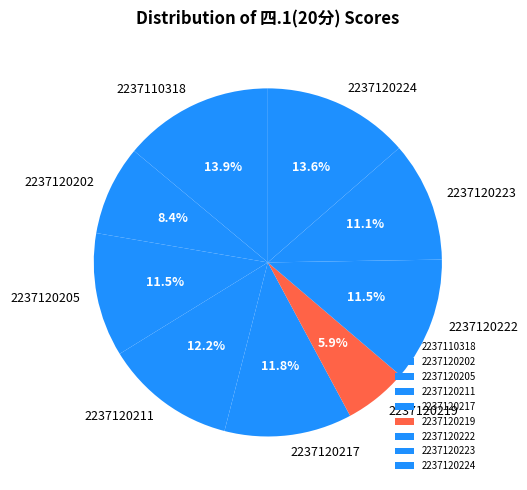

Count the number of slices in the pie.

9